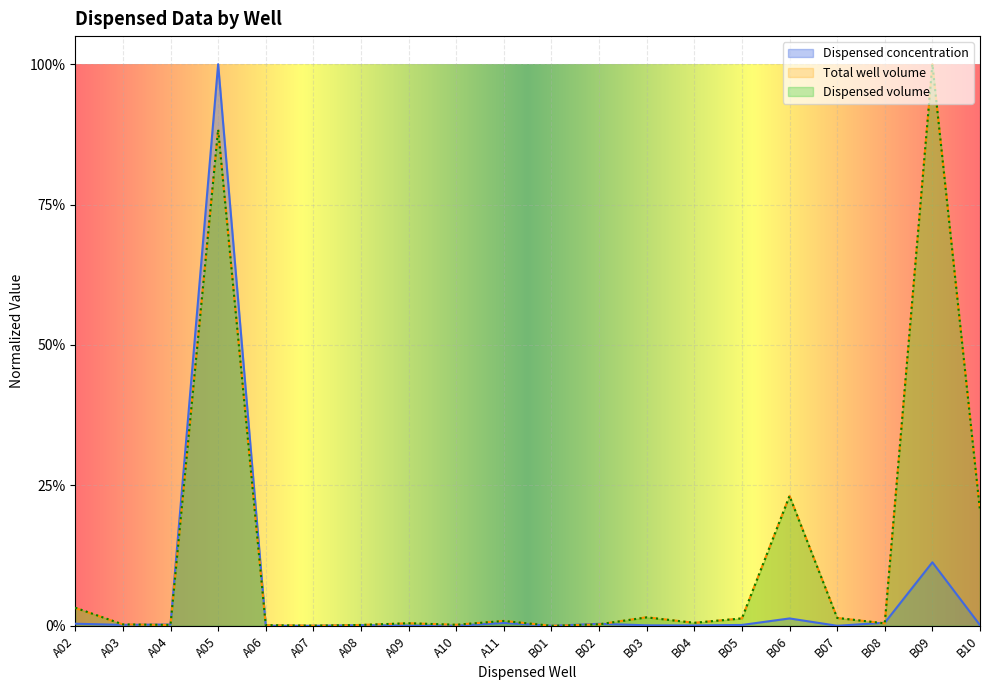

True or false: Dispensed volume has more than 2 points higher than both neighbors.

True